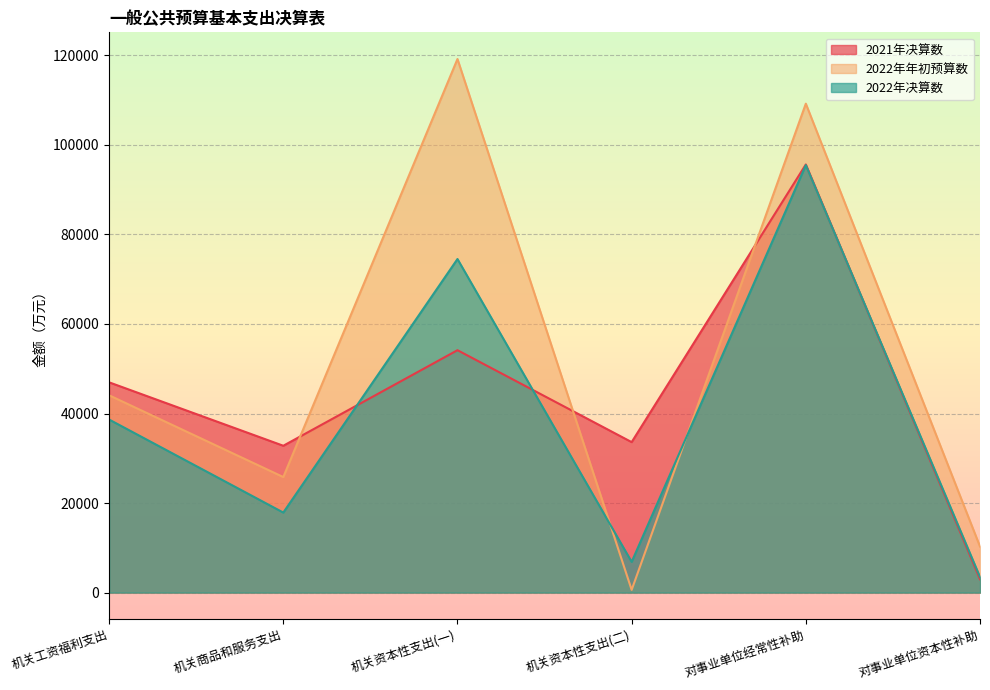

Rank the categories by 2021年决算数 value from lowest to highest.

对事业单位资本性补助, 机关商品和服务支出, 机关资本性支出(二), 机关工资福利支出, 机关资本性支出(一), 对事业单位经常性补助